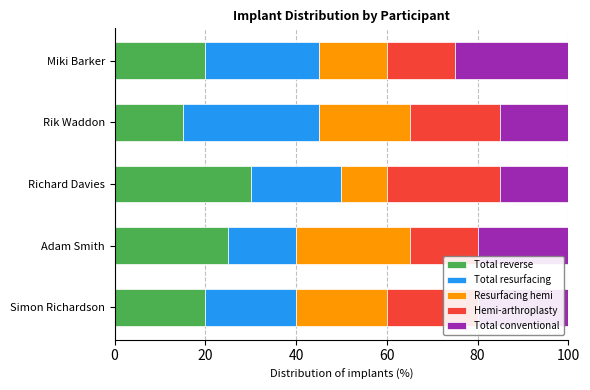

What is the sum of all Total reverse values?

110